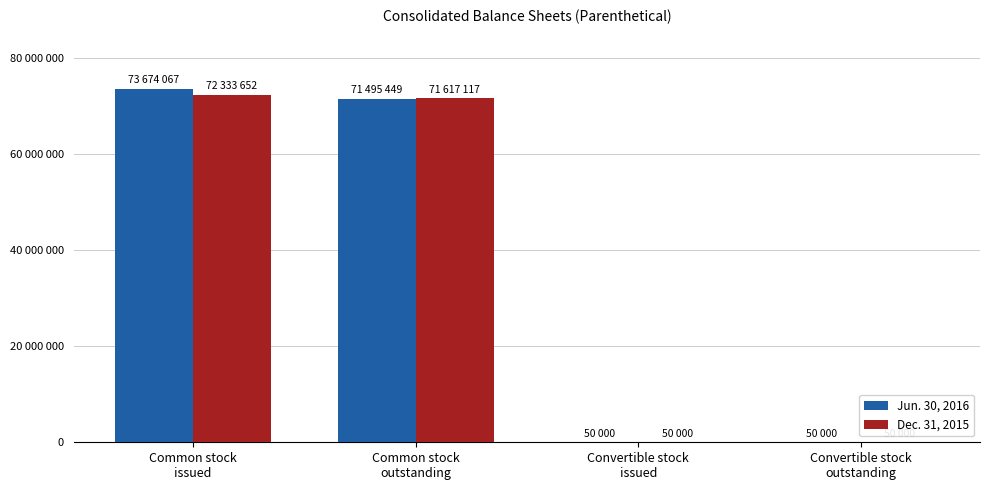

Reading left to right, list all the values displayed in this chart.

Jun. 30, 2016: Common stock
issued=73674067	Common stock
outstanding=71495449	Convertible stock
issued=50000	Convertible stock
outstanding=50000
Dec. 31, 2015: Common stock
issued=72333652	Common stock
outstanding=71617117	Convertible stock
issued=50000	Convertible stock
outstanding=50000